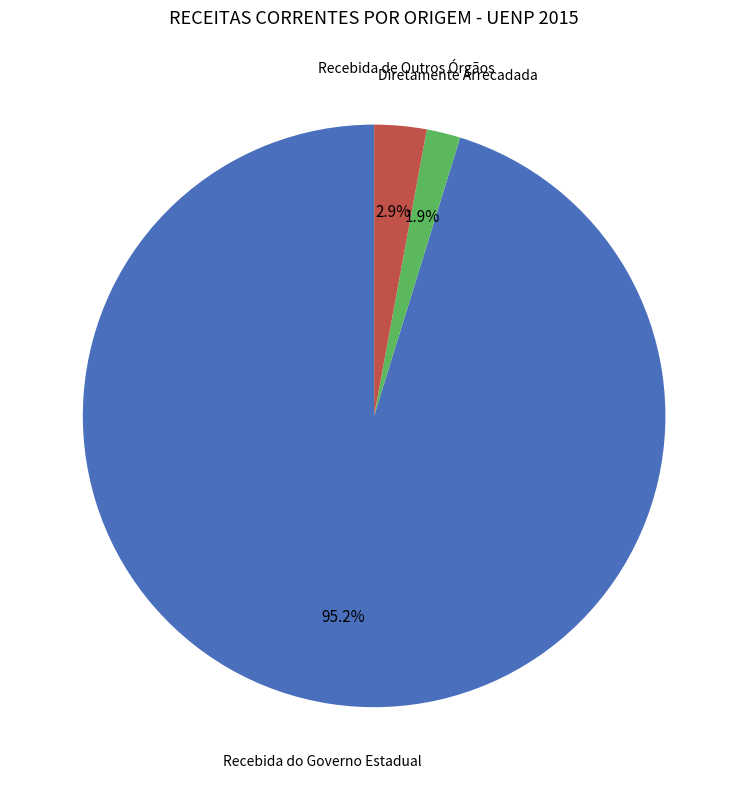

Does any single category account for the majority?

Yes